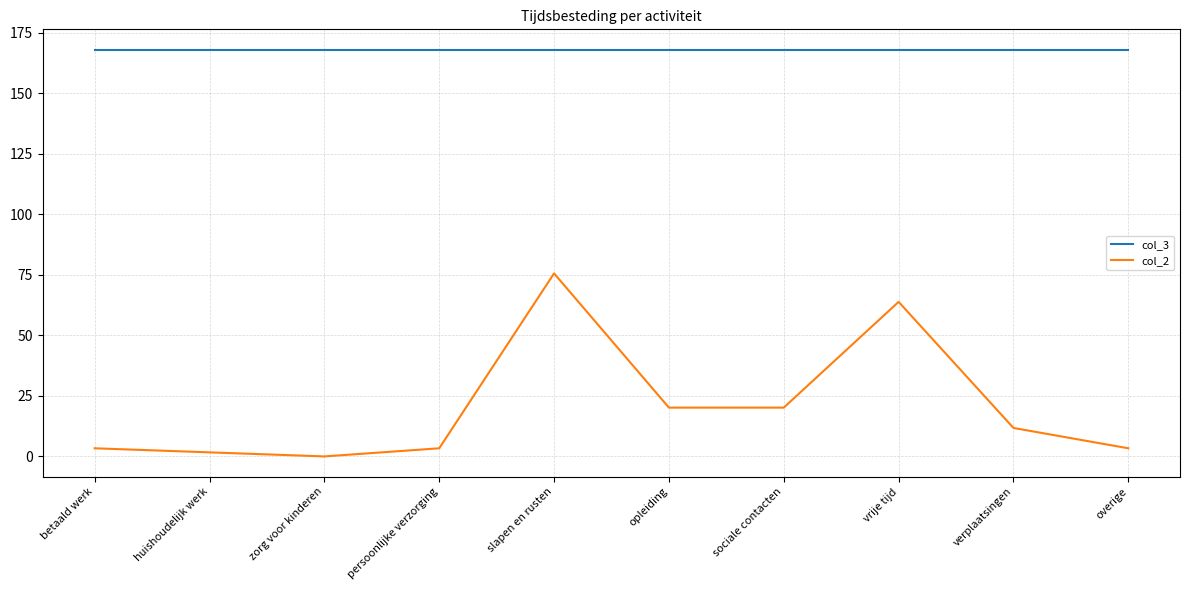

Reading left to right, transcribe all the data shown in this chart.

col_3: 168.0	168.0	168.0	168.0	168.0	168.0	168.0	168.0	168.0	168.0
col_2: 3.4	1.7	0.0	3.4	75.6	20.2	20.2	63.8	11.8	3.4